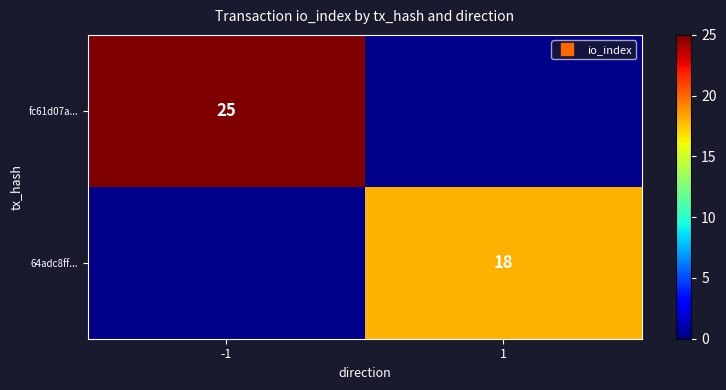

Rank the series at -1 from highest to lowest value.

fc61d07a..., 64adc8ff...